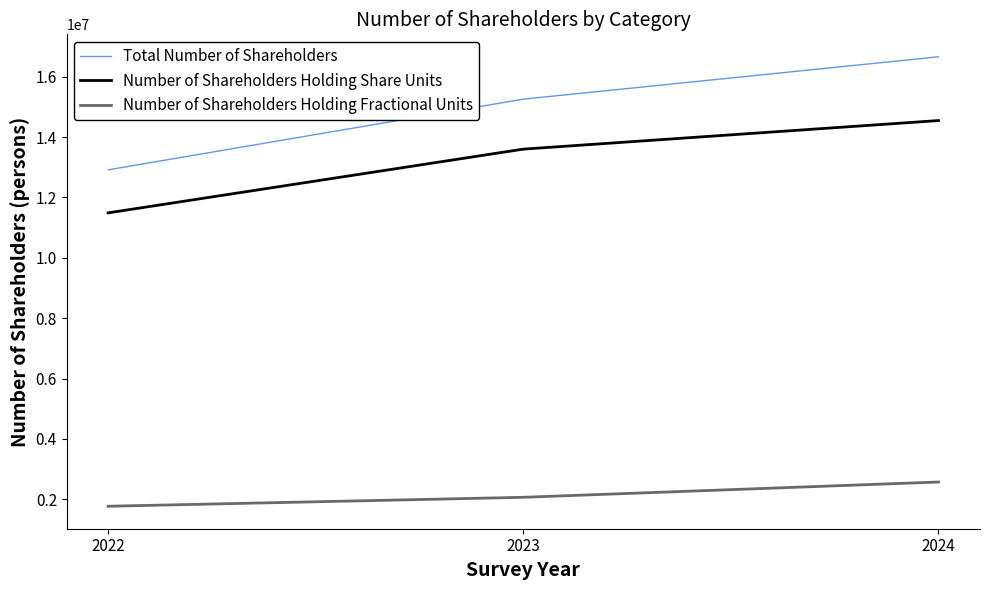

What is the average value of the Number of Shareholders Holding Fractional Units series?

2136299